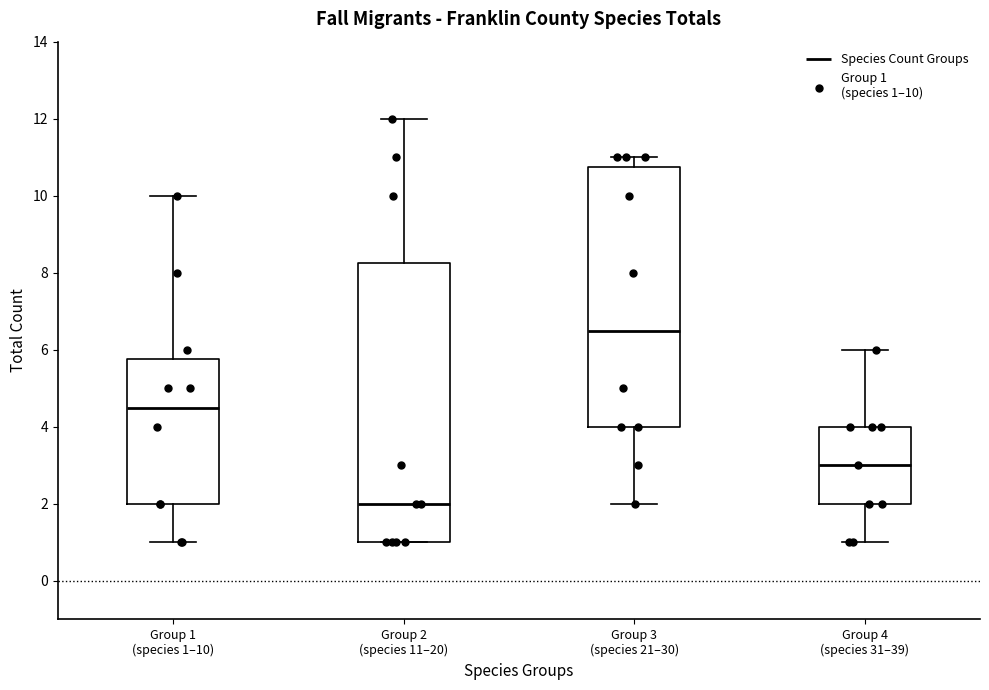

Reading left to right, read every box against the y-axis: the position of its median line, the range the box covers, and the ends of its whiskers. The values are not printed on the chart, so give them approximately, as read against the axis.

Group 1 (species 1–10): median 4.6, box 2.0 to 5.8, whiskers 1.0 to 10.0
Group 2 (species 11–20): median 2.0, box 1.0 to 8.2, whiskers 1.0 to 12.0
Group 3 (species 21–30): median 6.6, box 4.0 to 10.8, whiskers 2.0 to 11.0
Group 4 (species 31–39): median 3.0, box 2.0 to 4.0, whiskers 1.0 to 6.0